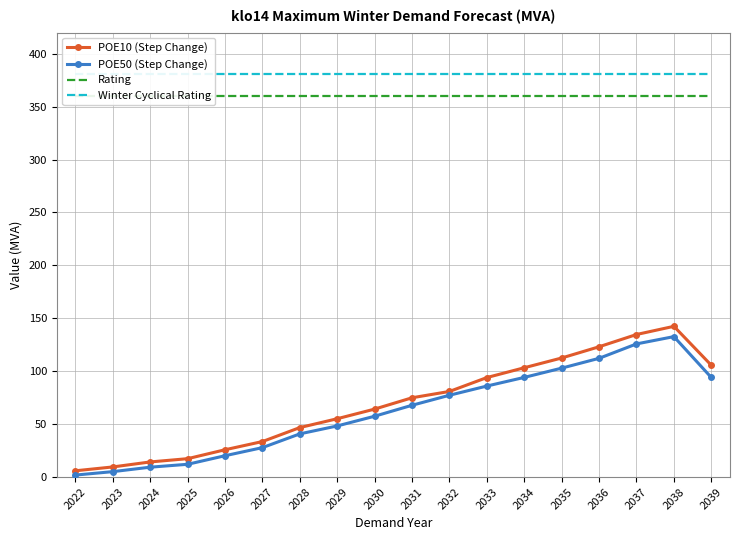

True or false: POE50 (Step Change) and POE10 (Step Change) cross at least once.

False